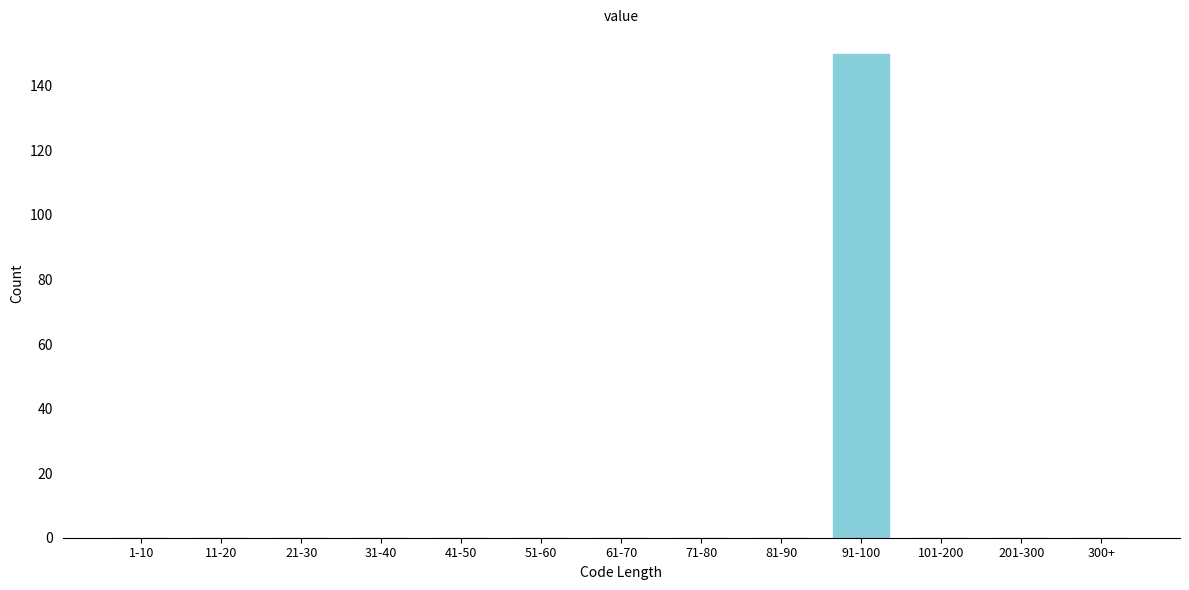

Reading left to right, what are all the values shown in this chart?

1-10=0	11-20=0	21-30=0	31-40=0	41-50=0	51-60=0	61-70=0	71-80=0	81-90=0	91-100=150	101-200=0	201-300=0	300+=0